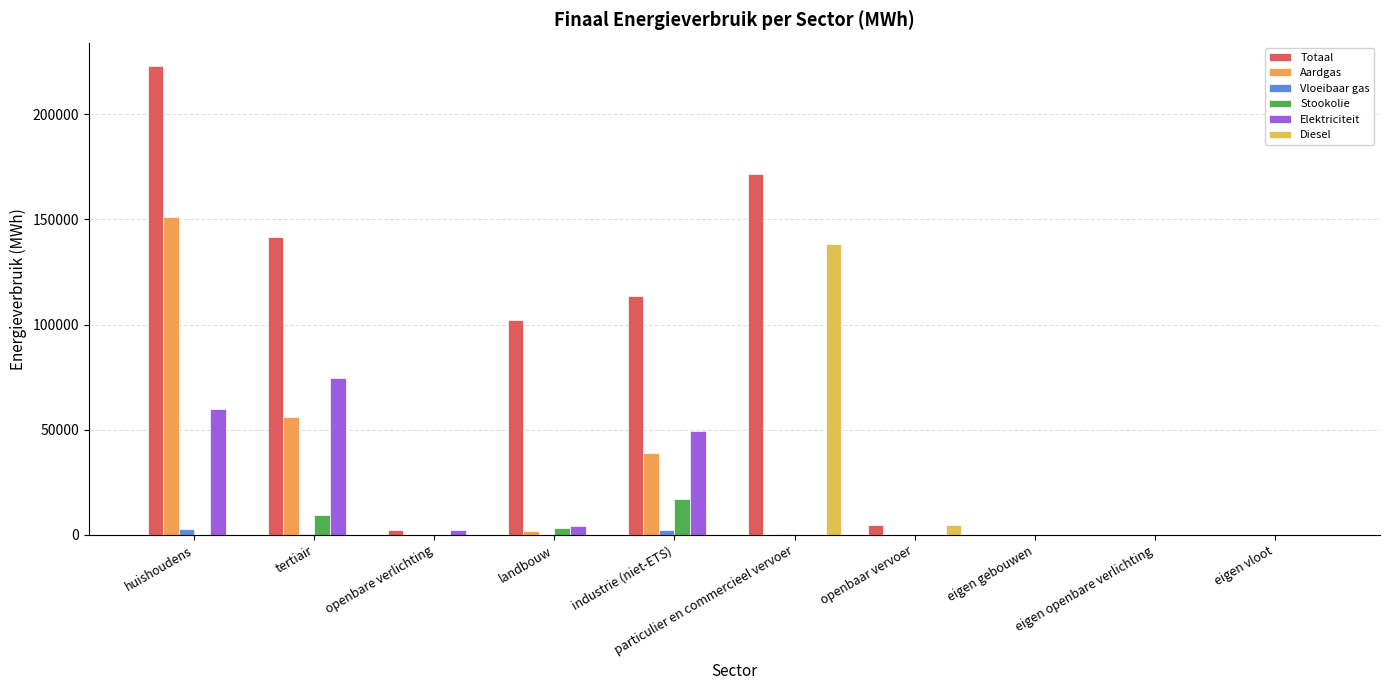

What is the label of the 8th bar from the right?

openbare verlichting